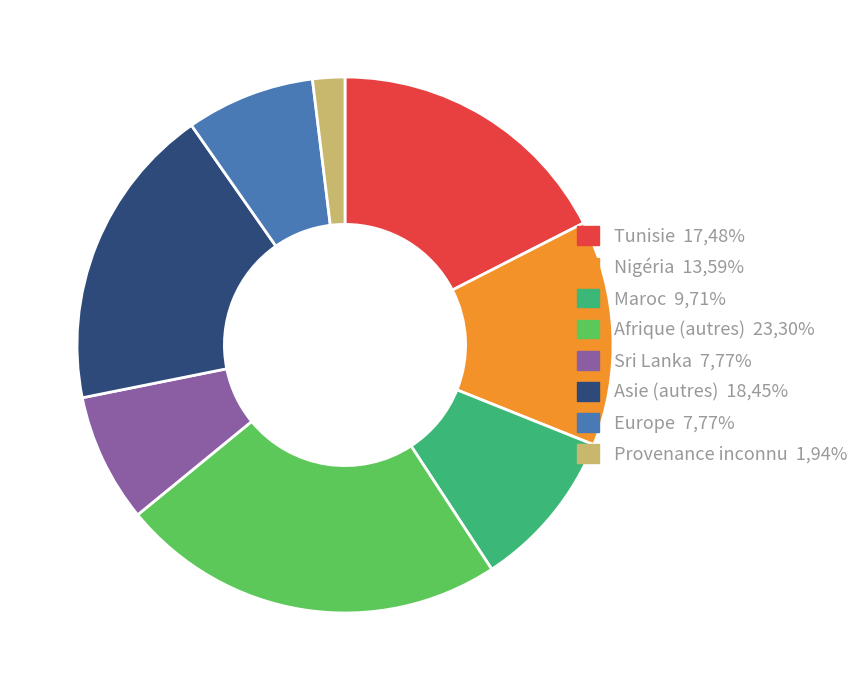

Is there any slice that represents more than half of the pie?

No